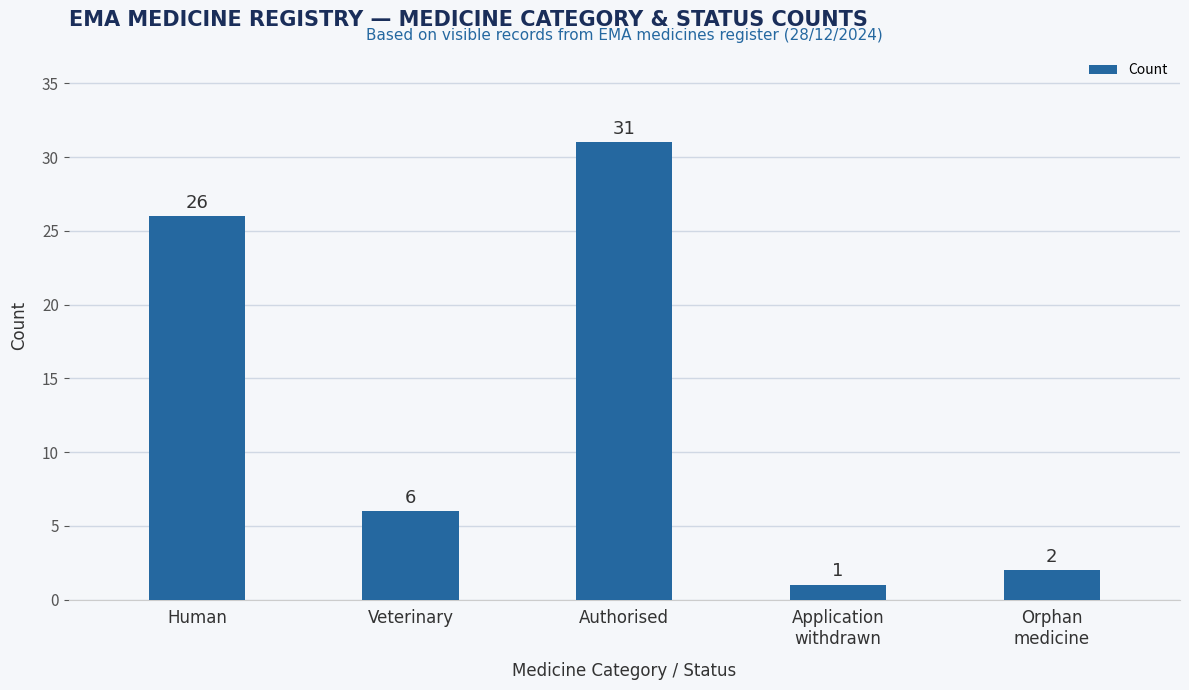

How many bars are there in total?

5